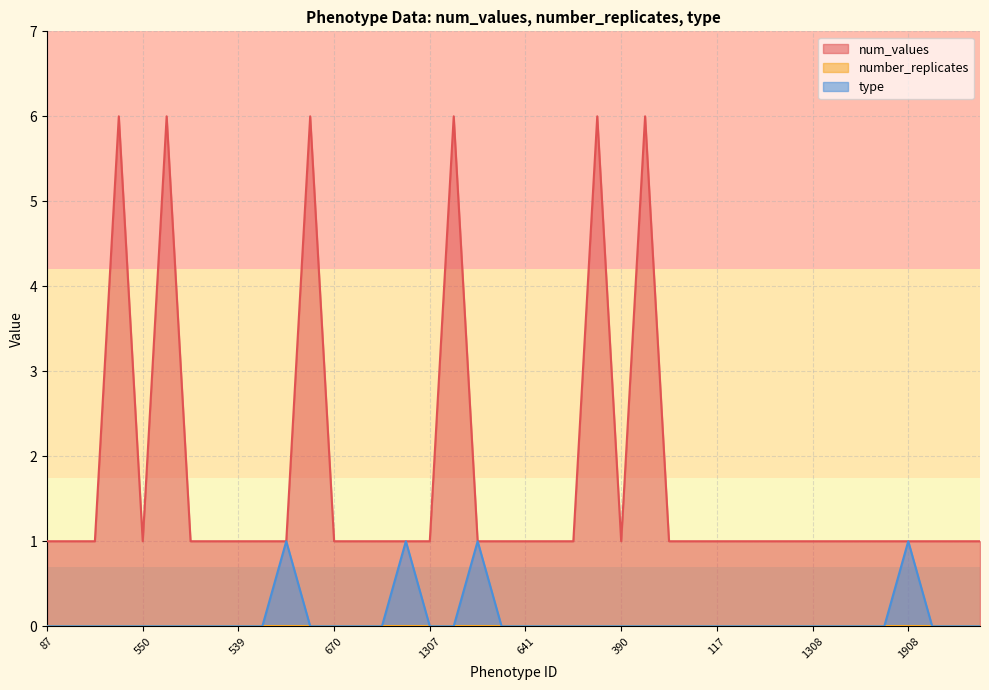

The num_values series shows 1 at 1908. True or false?

True